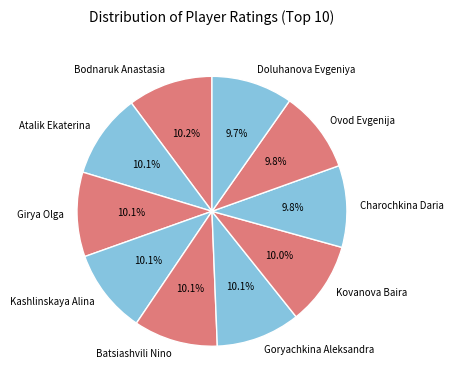

Is there a majority slice in this chart?

No